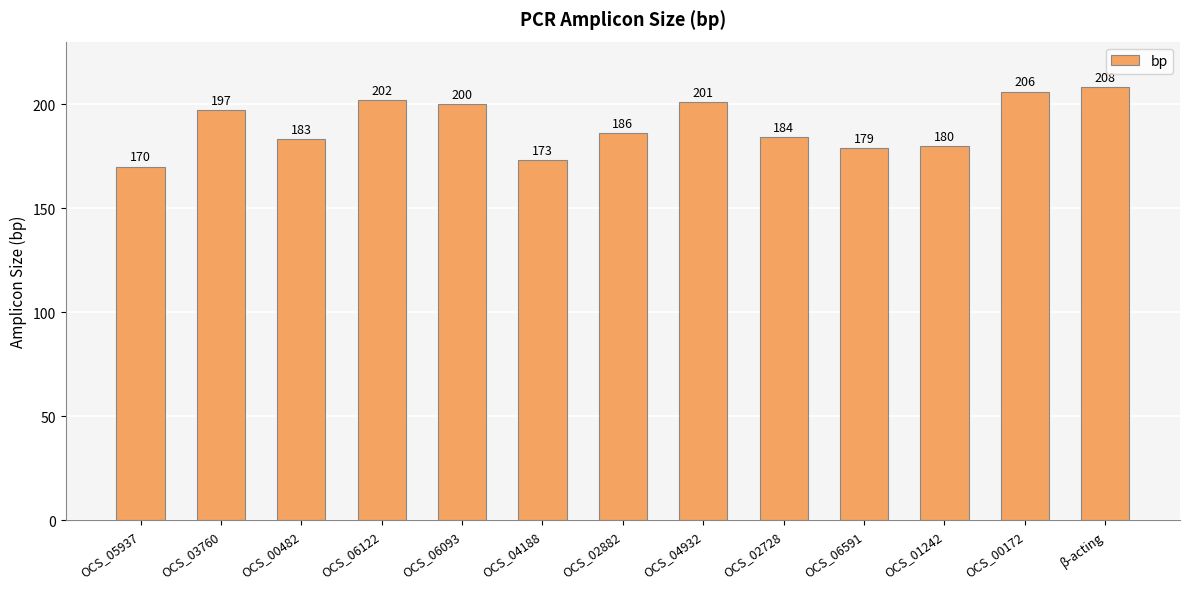

Are the bars grouped side by side (vs. stacked)?

No